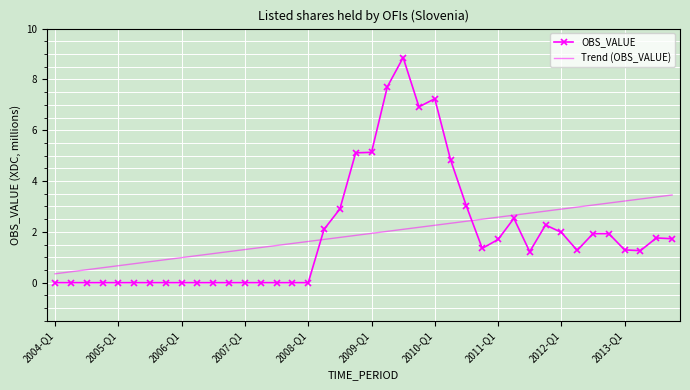

What is the maximum value for Trend (OBS_VALUE)?

3.5